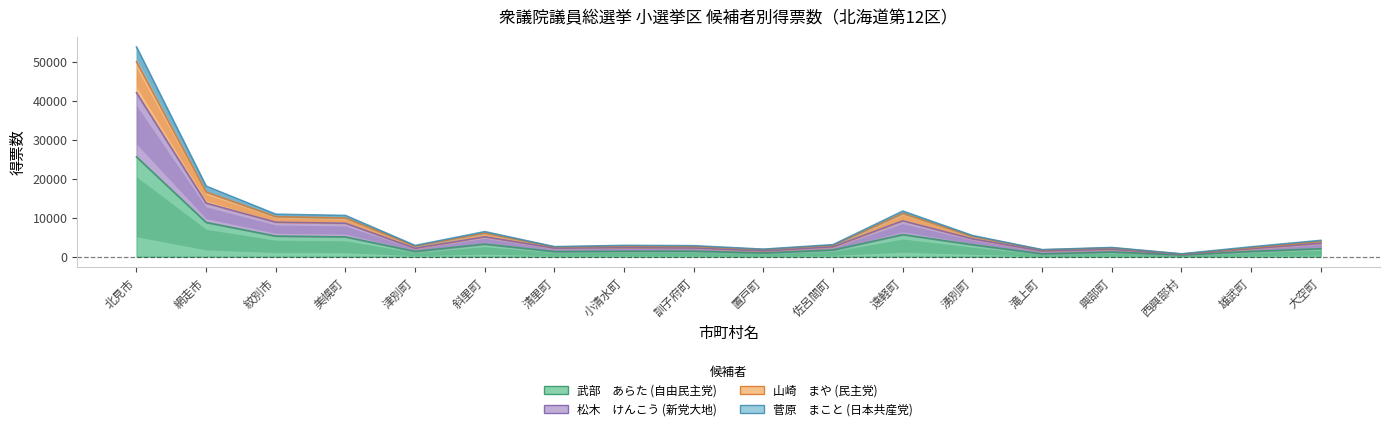

What is the spread (max minus min) of values at 大空町?

2132